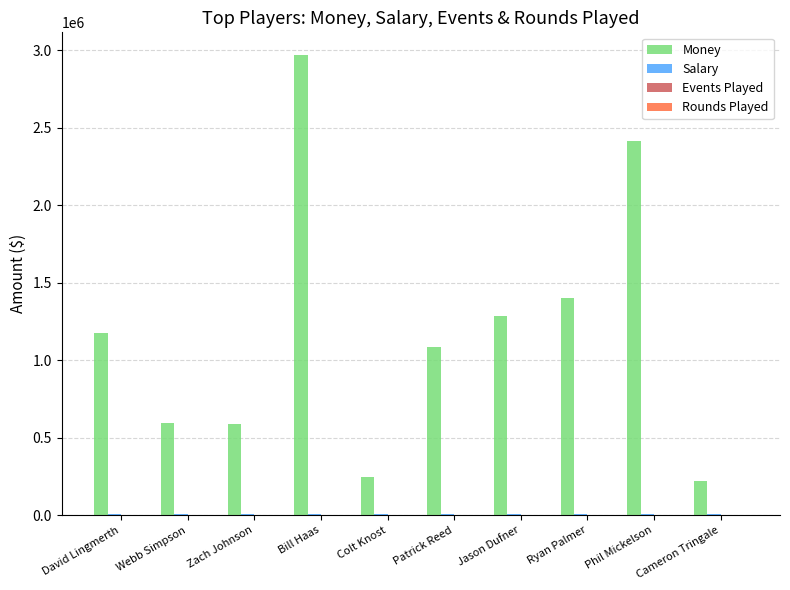

Which label corresponds to the largest value in the chart?

Bill Haas